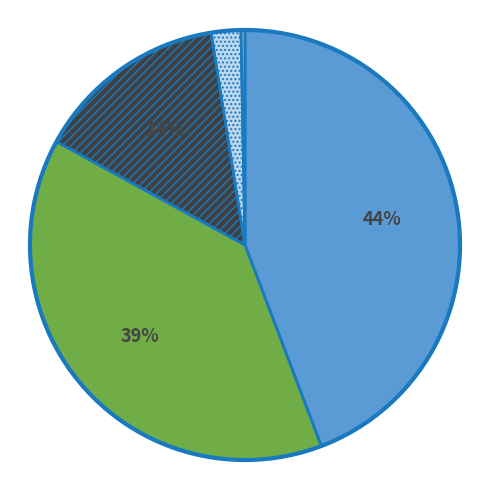

Is there a majority slice in this chart?

No